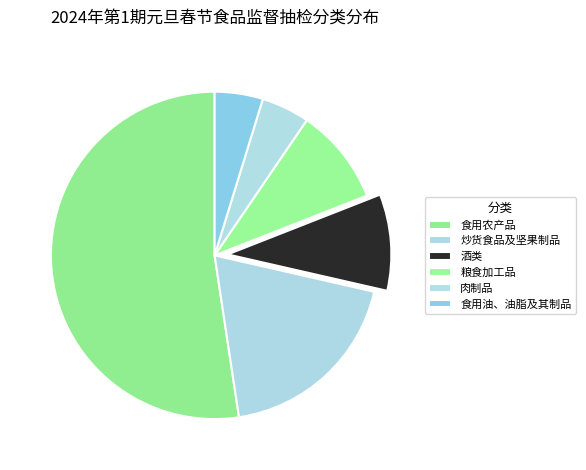

To the nearest percent, what percentage of the pie is 粮食加工品?

10%